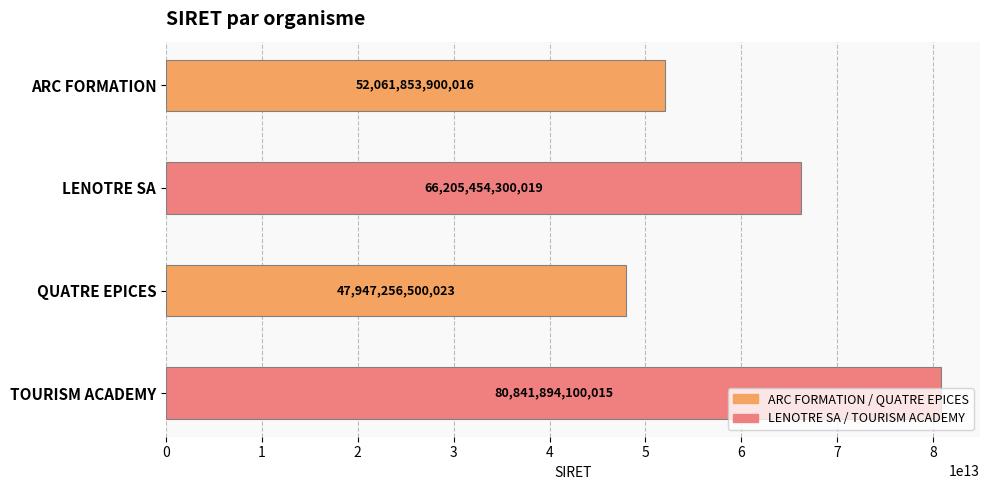

At which label is the value closest to 64394575300019?

LENOTRE SA